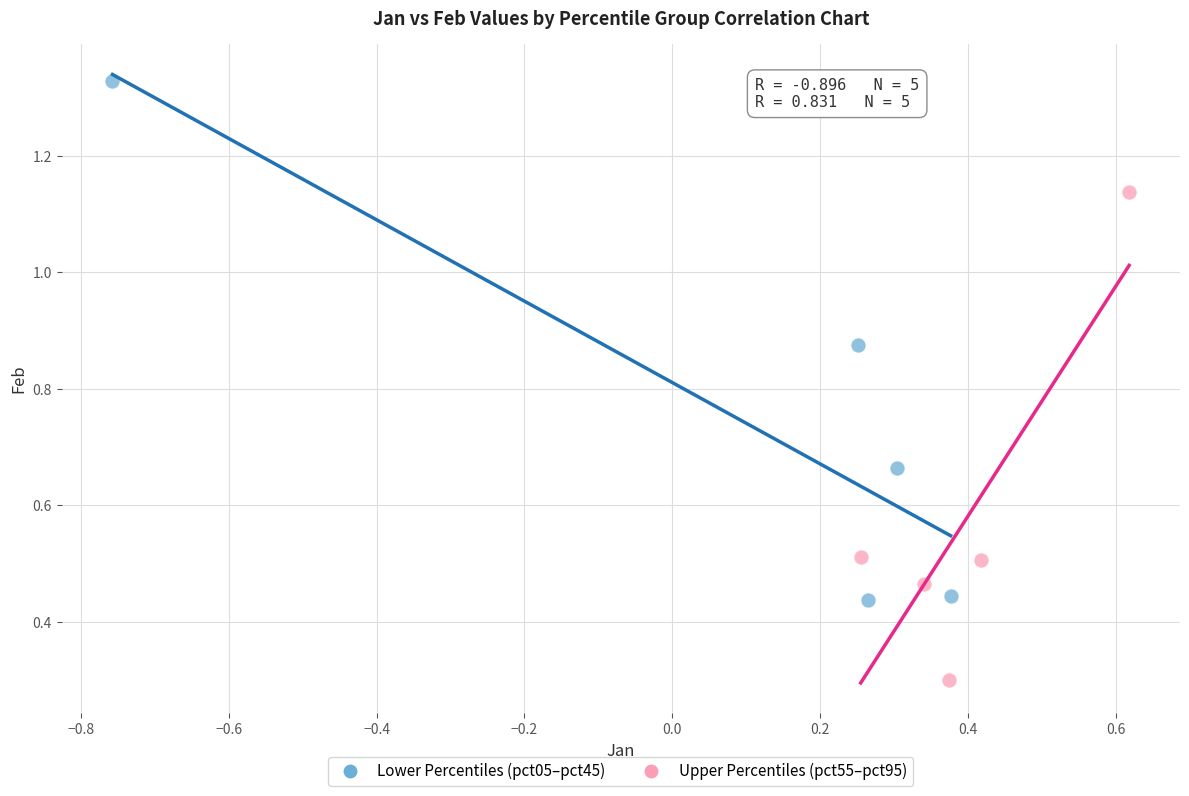

Which series reaches the minimum Y coordinate?

Upper Percentiles (pct55–pct95)